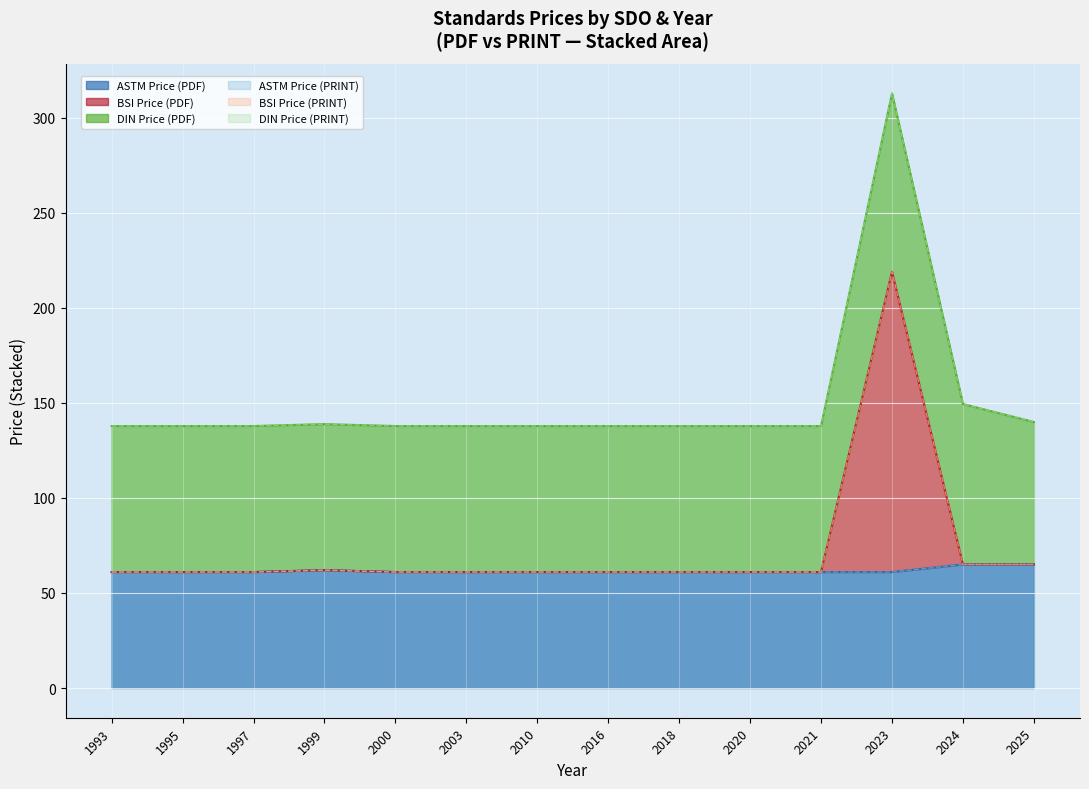

Where is Price (PRINT) nearest to the value 89?

11